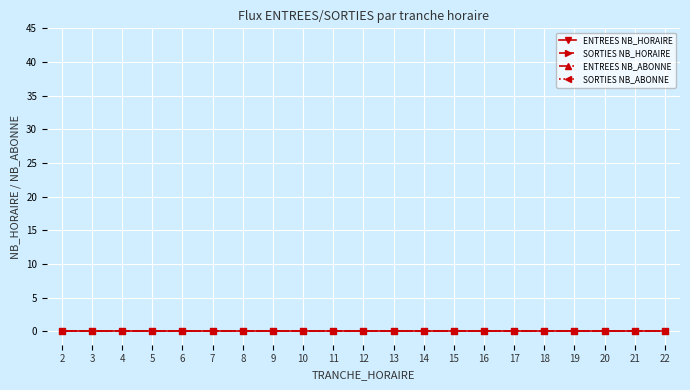

Is it true that TRANCHE_HORAIRE equals 7 at 17?

False